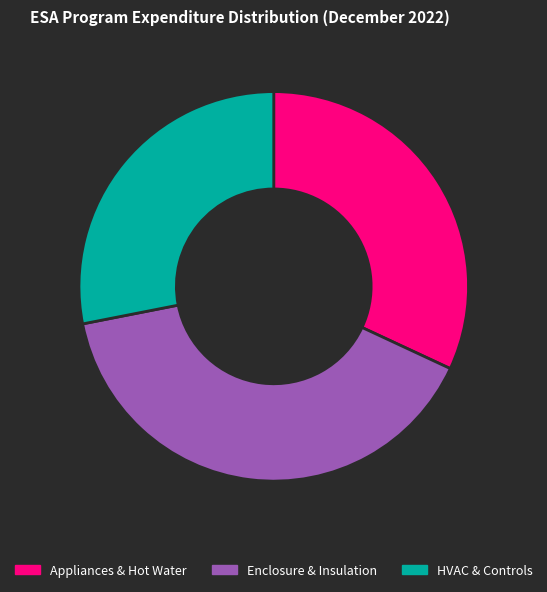

Is the sum of Appliances & Hot Water and HVAC & Controls greater than half?

Yes